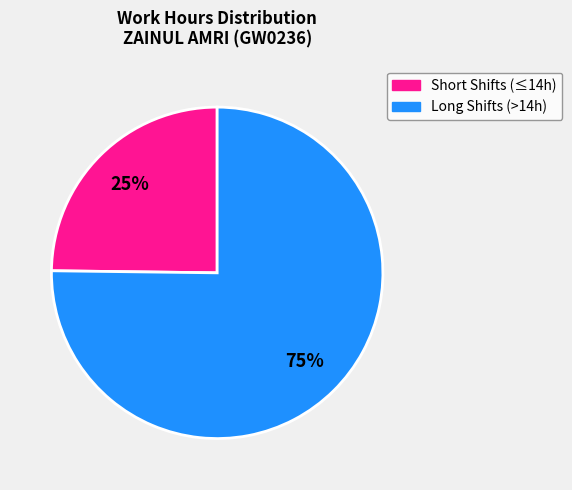

To the nearest percent, what is the difference between the largest and smallest slice percentages?

50%